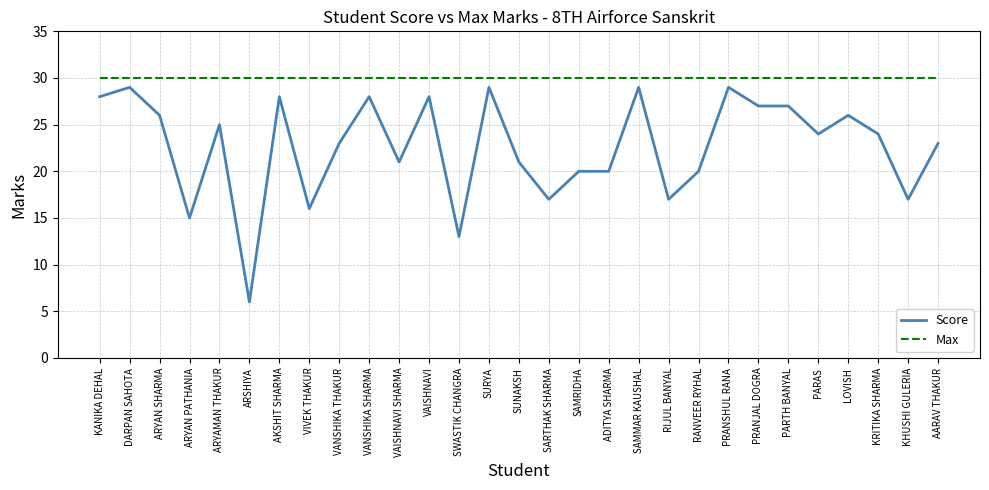

What is the approximate value of Score at ADITYA SHARMA?

20